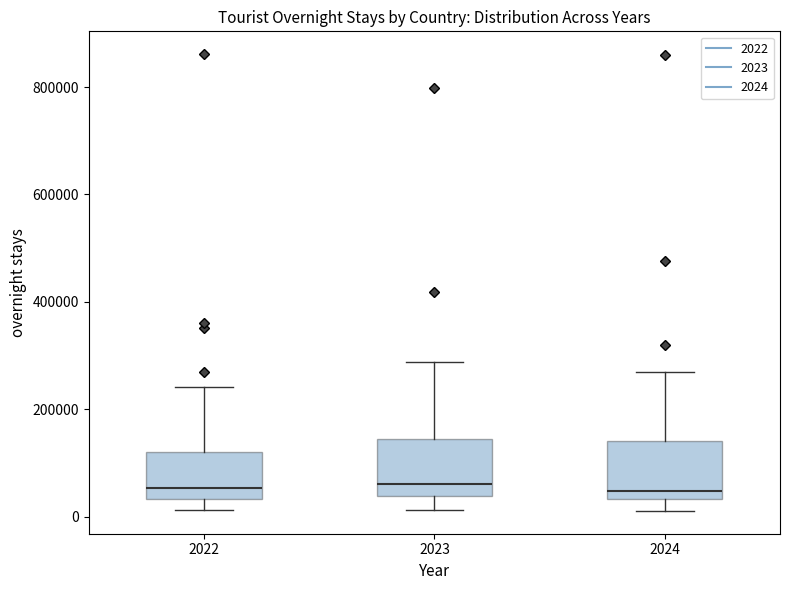

Reading left to right, transcribe this box plot: for each box, give where its median line is, the range the box spans, and where its two whiskers end, as read against the y-axis. The values are not printed on the chart, so give them approximately, as read against the axis.

2022: median 60000, box 40000 to 120000, whiskers 20000 to 240000
2023: median 60000, box 40000 to 140000, whiskers 20000 to 280000
2024: median 40000 (just above the box's lower edge), box 40000 to 140000, whiskers 20000 to 260000